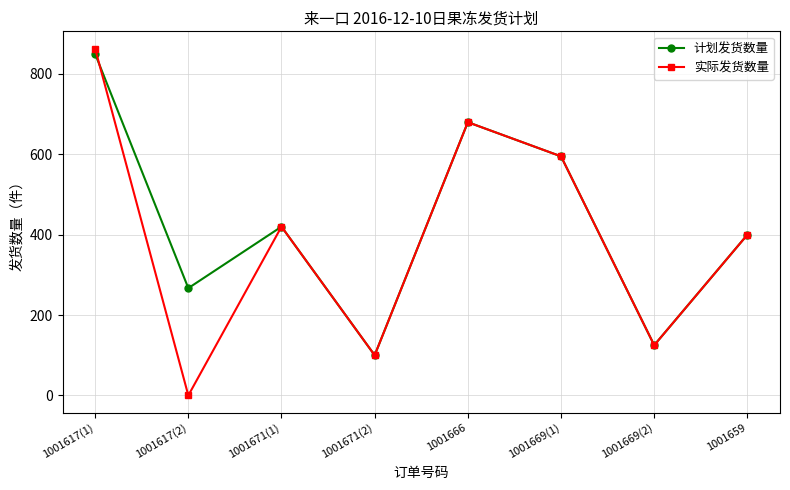

List the series in order of their peak value, highest first.

实际发货数量, 计划发货数量